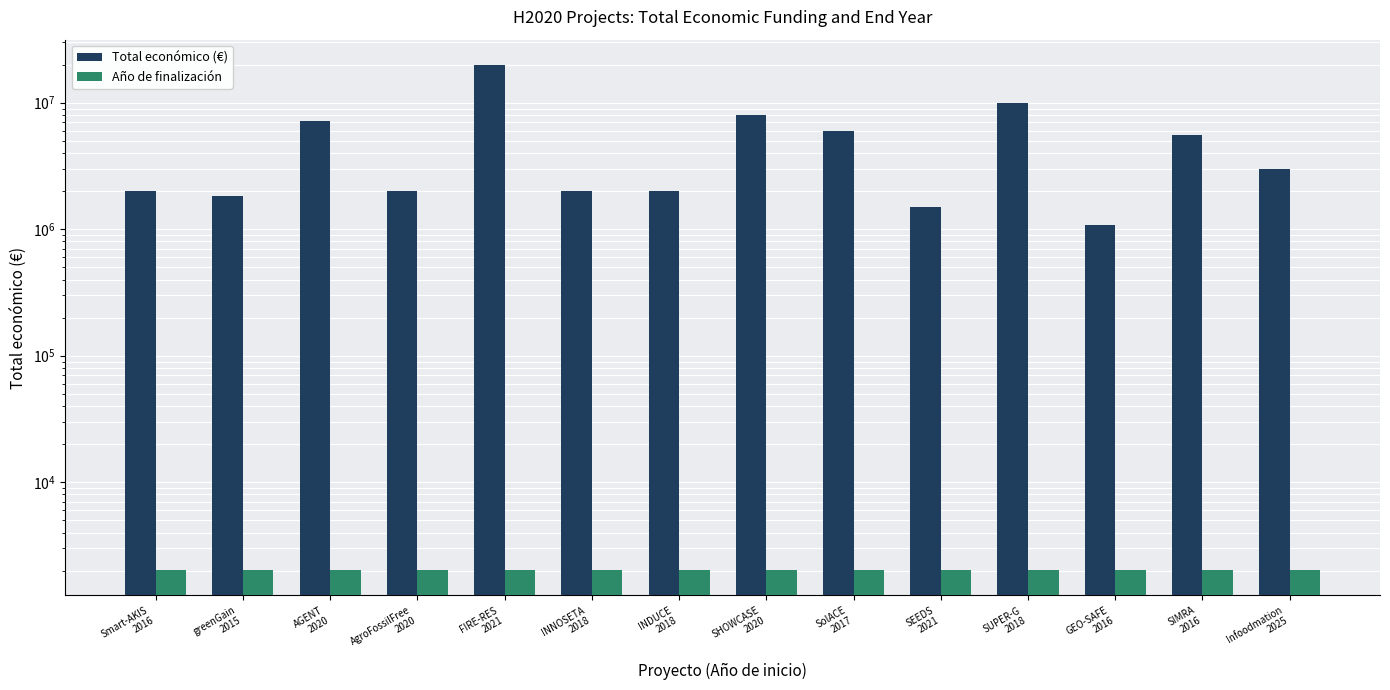

Are the bars grouped side by side (vs. stacked)?

Yes